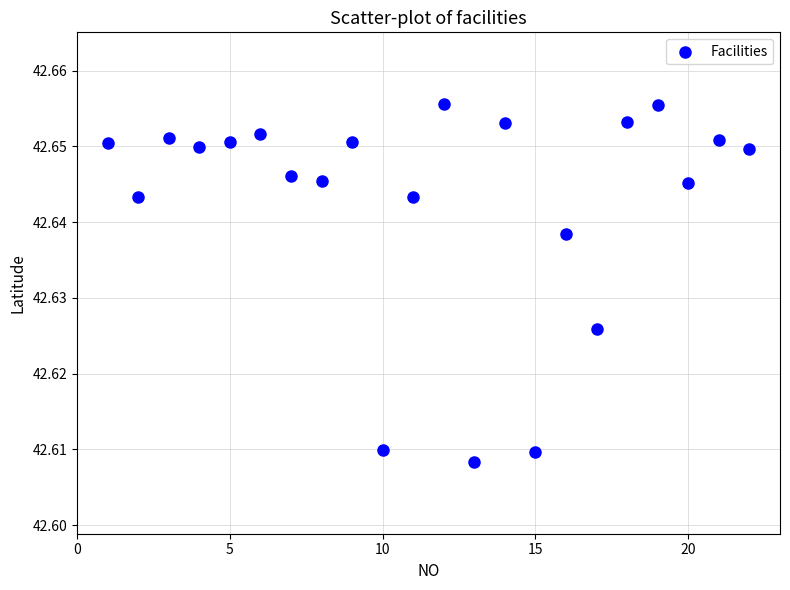

What is the range of X values (max minus min)?

21.0